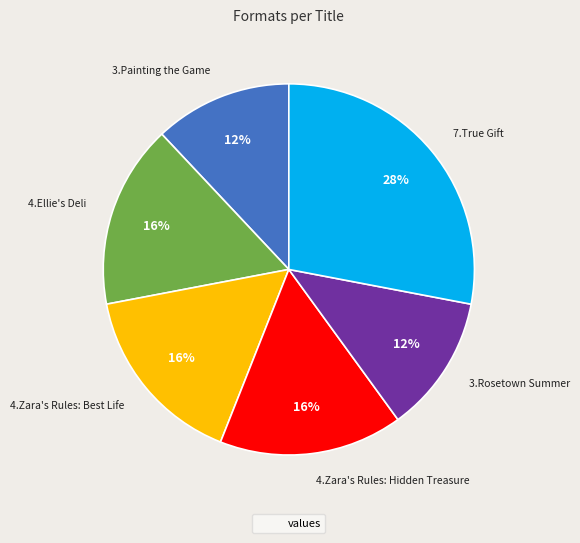

To the nearest percent, what is the average slice percentage?

17%